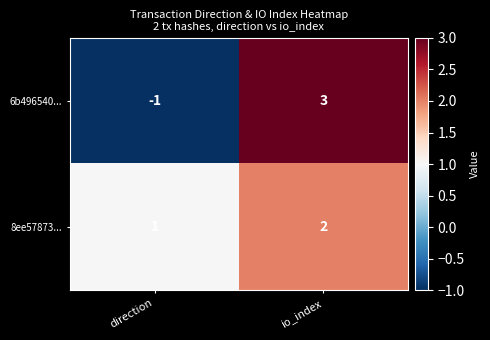

What is the sum of the 8ee57873... values at direction and io_index?

3